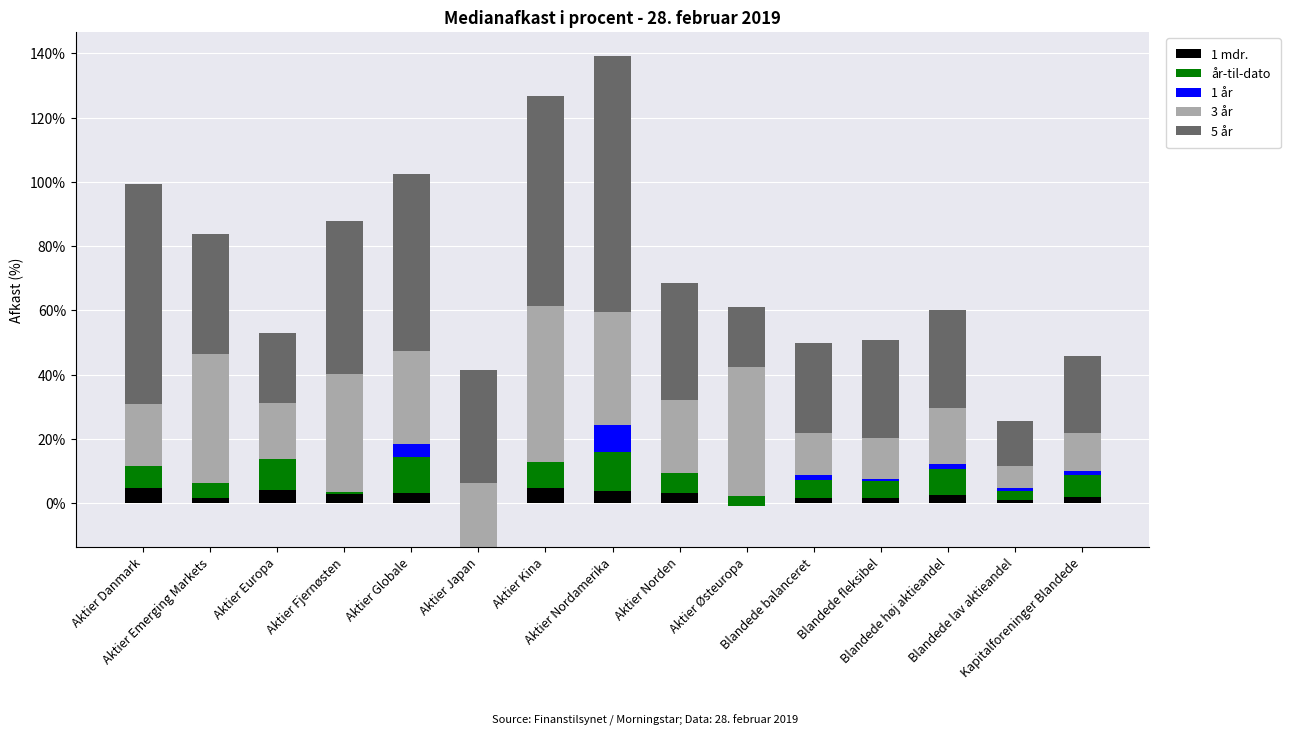

Reading left to right, list all the values displayed in this chart.

1 mdr.: 4.8	1.7	4.0	2.8	3.3	-2.5	4.7	3.9	3.3	-0.9	1.7	1.5	2.5	0.9	2.0
år-til-dato: 9.9	9.1	11.0	9.2	11.0	3.9	13.9	12.2	8.8	8.6	5.6	5.3	8.2	2.9	6.7
1 år: -3.0	-4.3	-1.3	-8.4	4.3	-15.0	-5.8	8.4	-2.8	-5.4	1.5	0.7	1.5	0.9	1.3
3 år: 19.2	40.1	17.5	36.7	28.8	19.9	48.7	34.9	23.0	40.1	13.0	12.7	17.6	6.9	11.7
5 år: 68.4	37.2	21.8	47.5	55.2	35.1	65.2	79.7	36.4	18.6	28.2	30.7	30.3	13.9	24.2